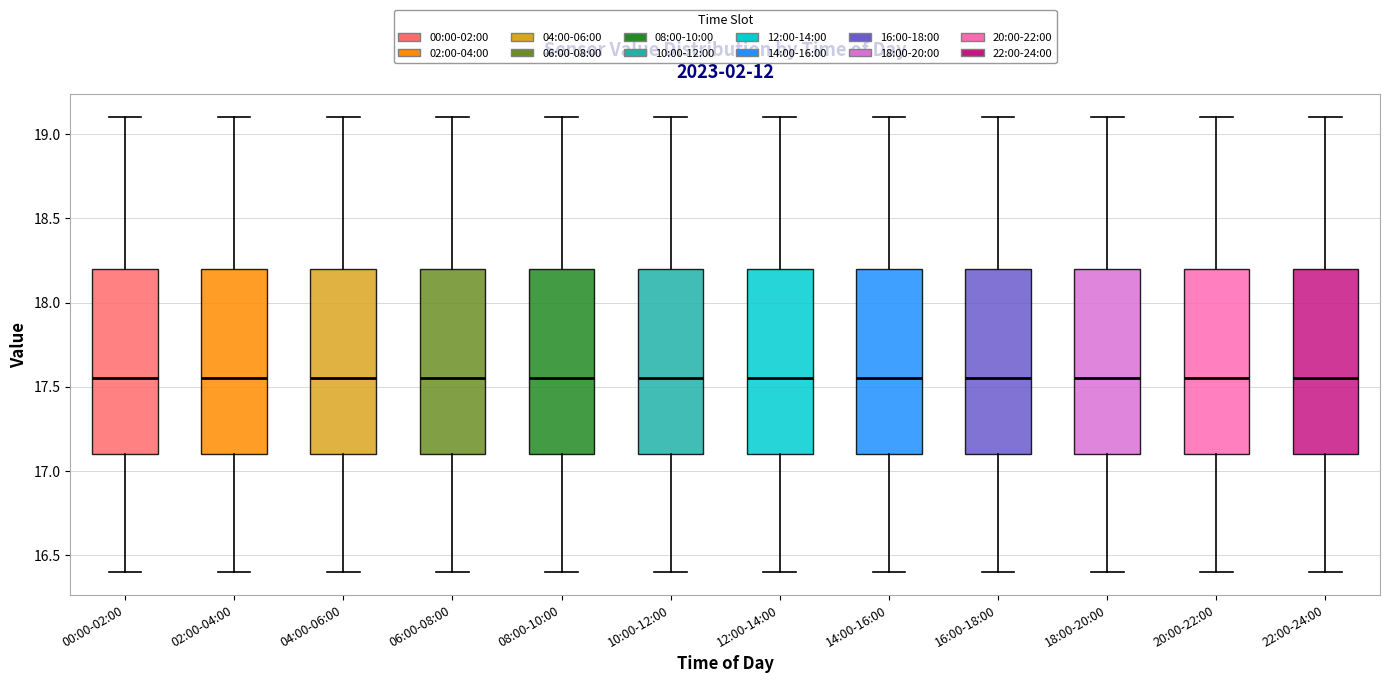

Where is the lower edge of the box for 18:00-20:00 on the y-axis? The values are not printed on the chart, so give them approximately, as read against the axis.

17.10